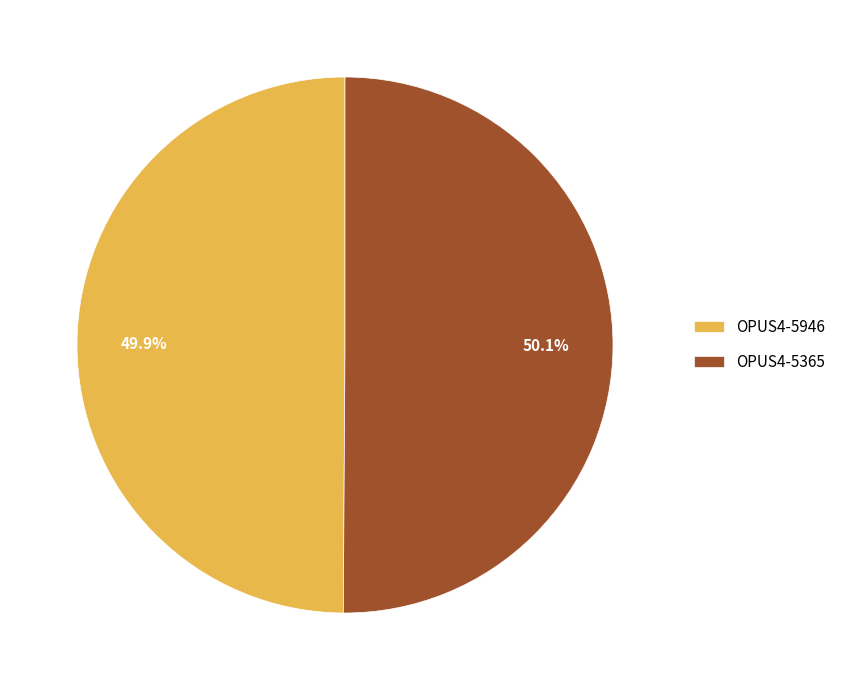

Approximately how many times larger is the value at OPUS4-5946 compared to OPUS4-5365?

1.0